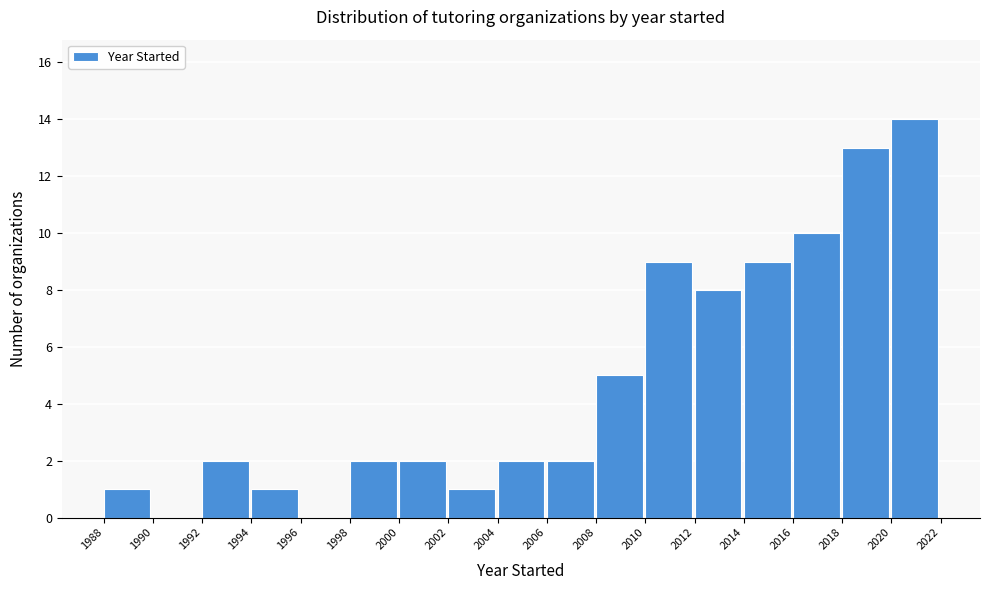

Reading left to right, transcribe this chart: for each bar, give the range it covers on the x-axis and its height. The values are not printed on the chart, so give them approximately, as read against the axis.

1988 to 1990: 1
1990 to 1992: 0
1992 to 1994: 2
1994 to 1996: 1
1996 to 1998: 0
1998 to 2000: 2
2000 to 2002: 2
2002 to 2004: 1
2004 to 2006: 2
2006 to 2008: 2
2008 to 2010: 5
2010 to 2012: 9
2012 to 2014: 8
2014 to 2016: 9
2016 to 2018: 10
2018 to 2020: 13
2020 to 2022: 14